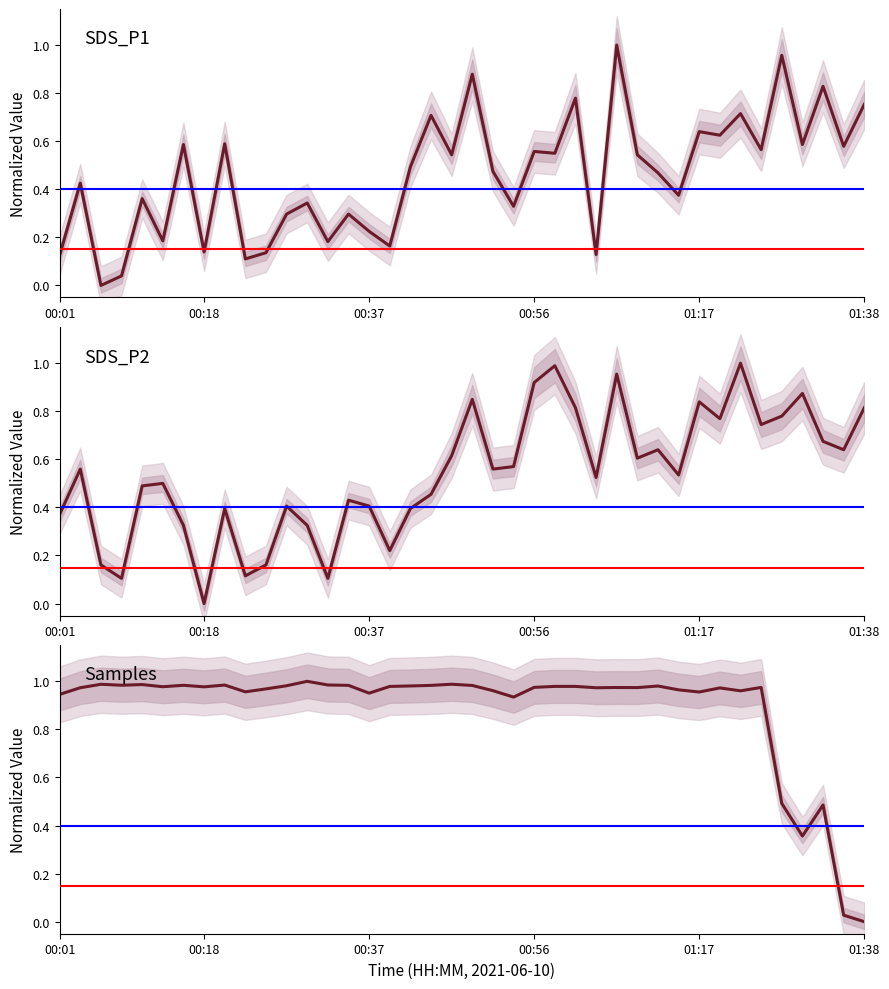

How many values in the SDS_P2 series exceed 0?

39